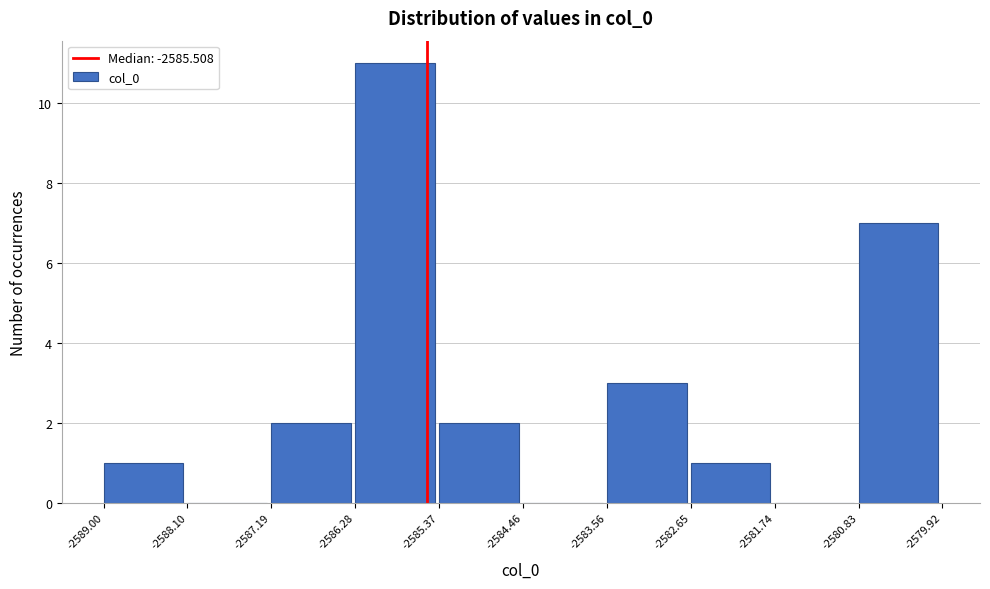

Over which range of the x-axis is the bar tallest?

-2586.28 to -2585.37